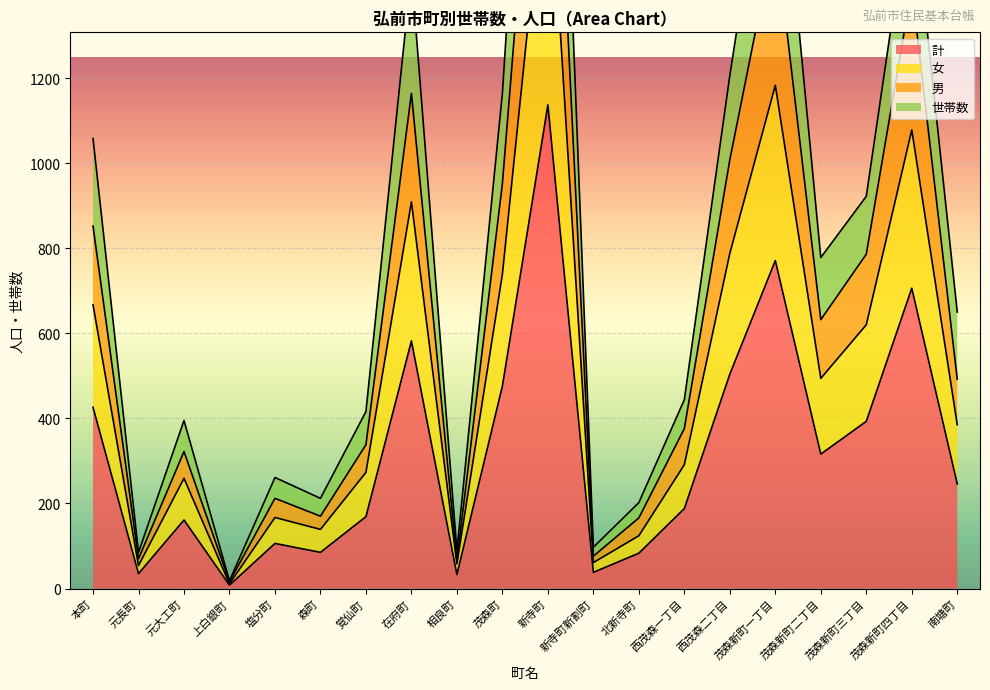

True or false: 男 has a value of 213 at 元大工町.

False